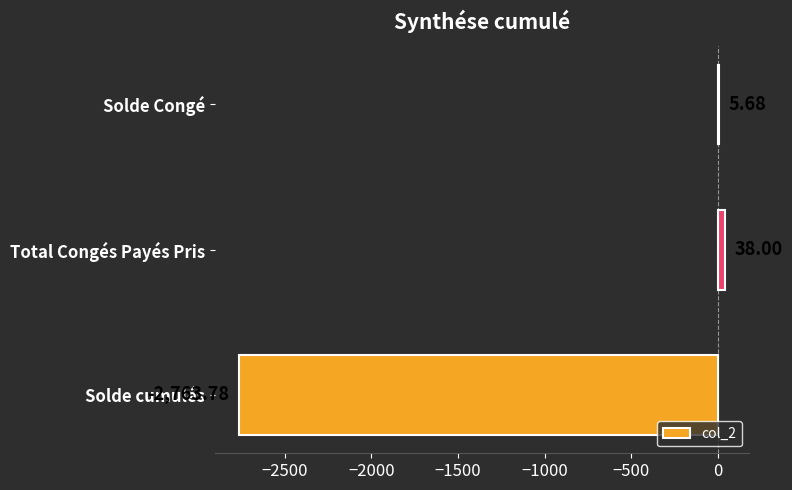

Which label corresponds to the largest value in the chart?

Total Congés Payés Pris